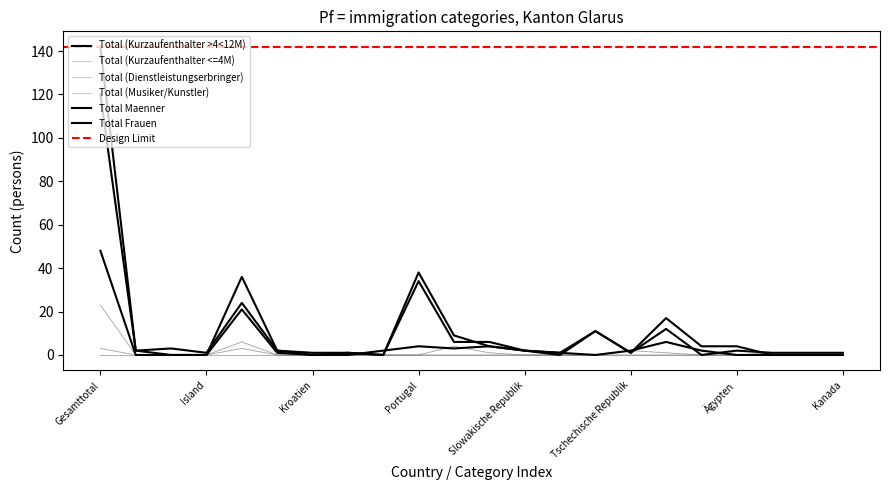

Where is the first local maximum for Total Frauen?

Deutschland